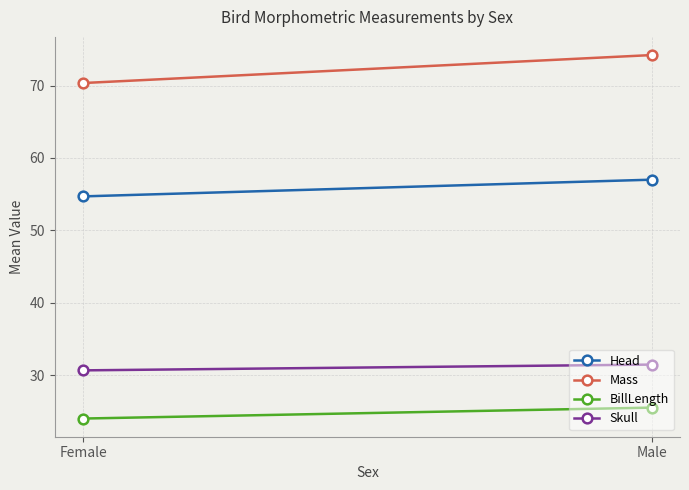

Rank the series by their maximum value, from highest to lowest.

Mass, Head, Skull, BillLength